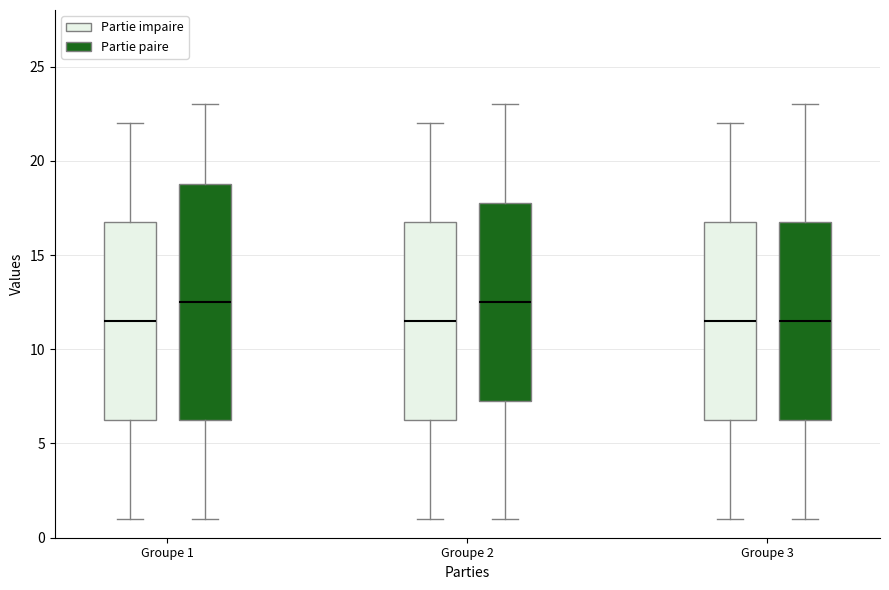

Which box is the tallest, from its lower edge to its upper edge?

Groupe 1 (Partie paire)